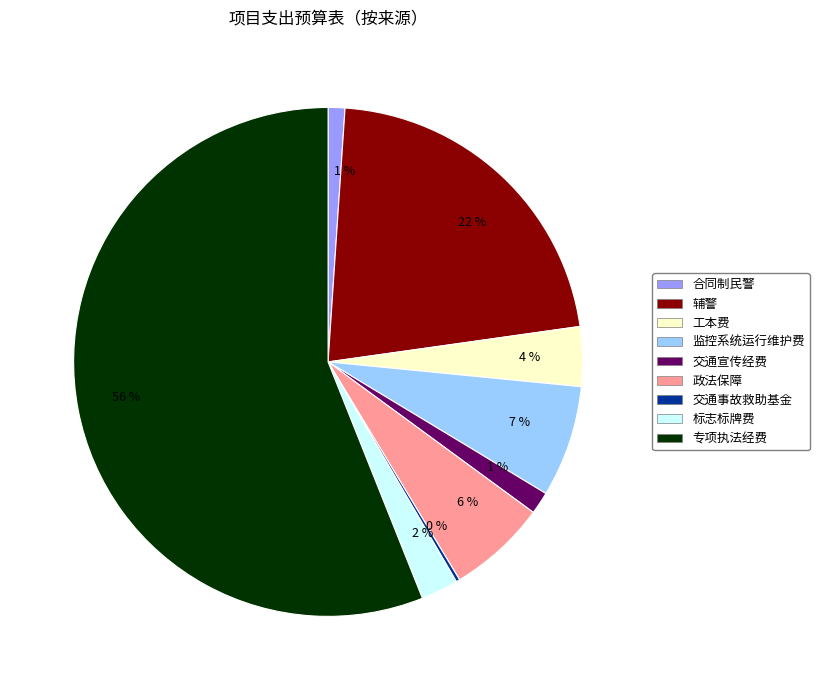

To the nearest percent, what is the average slice percentage?

11%